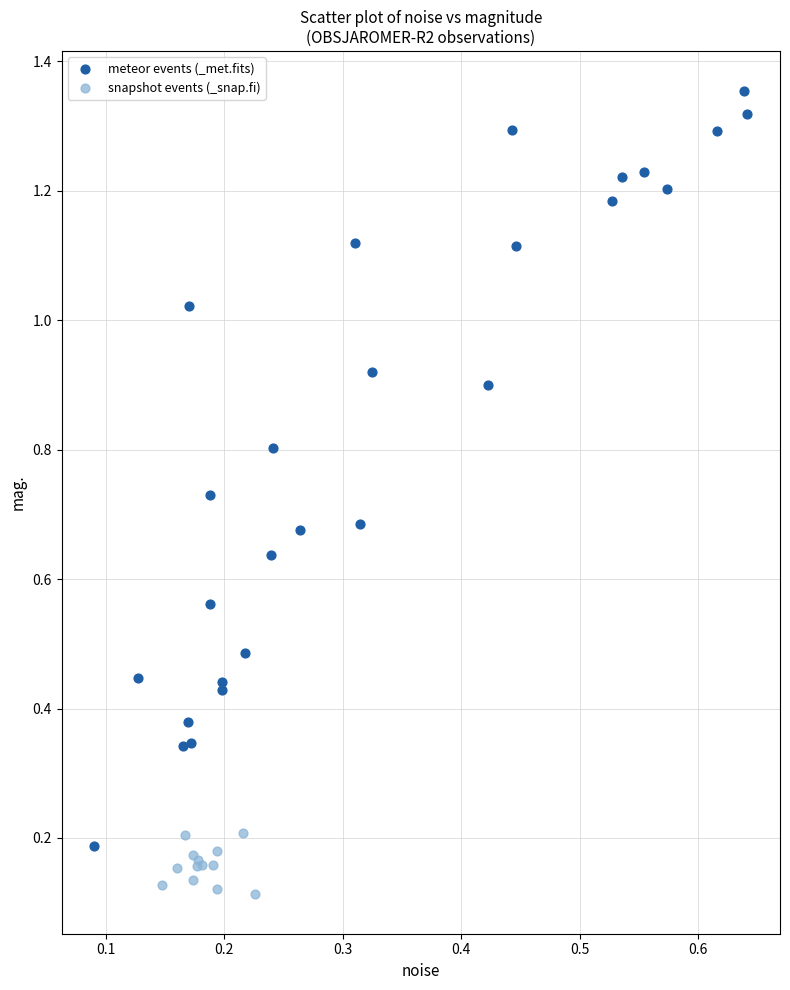

Which series contains the lowest Y value?

snapshot events (_snap.fi)